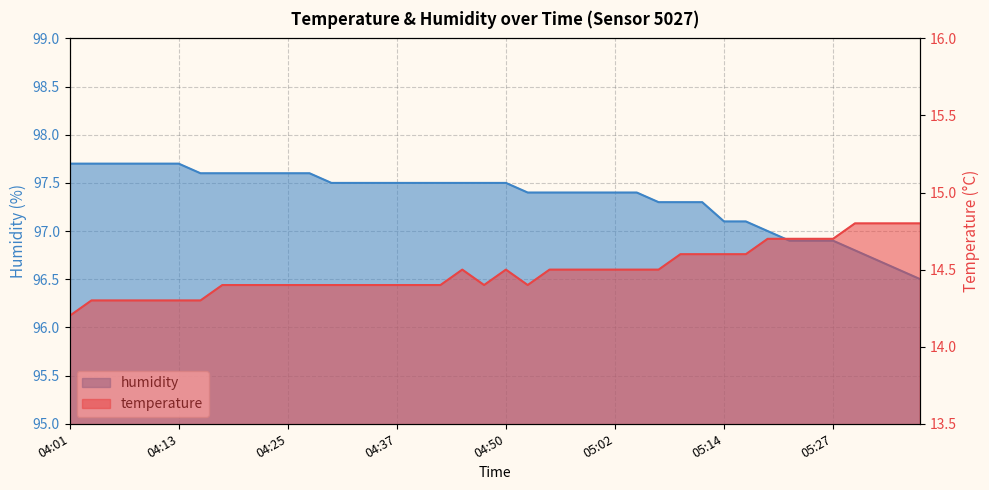

True or false: humidity and temperature cross at least once.

False